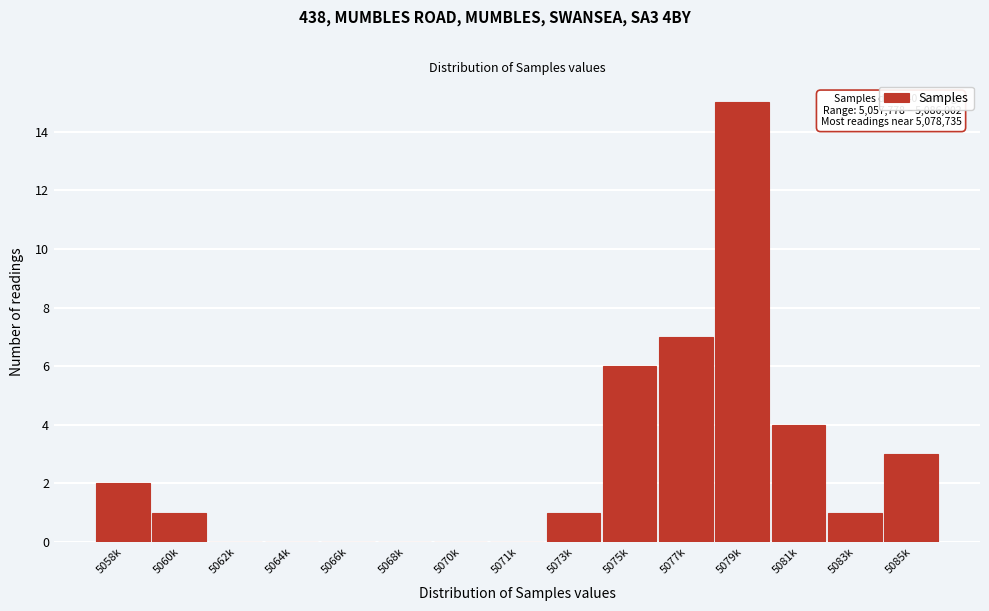

Reading right to left, what are all the values shown in this chart?

5085k=3	5083k=1	5081k=4	5079k=15	5077k=7	5075k=6	5073k=1	5071k=0	5070k=0	5068k=0	5066k=0	5064k=0	5062k=0	5060k=1	5058k=2